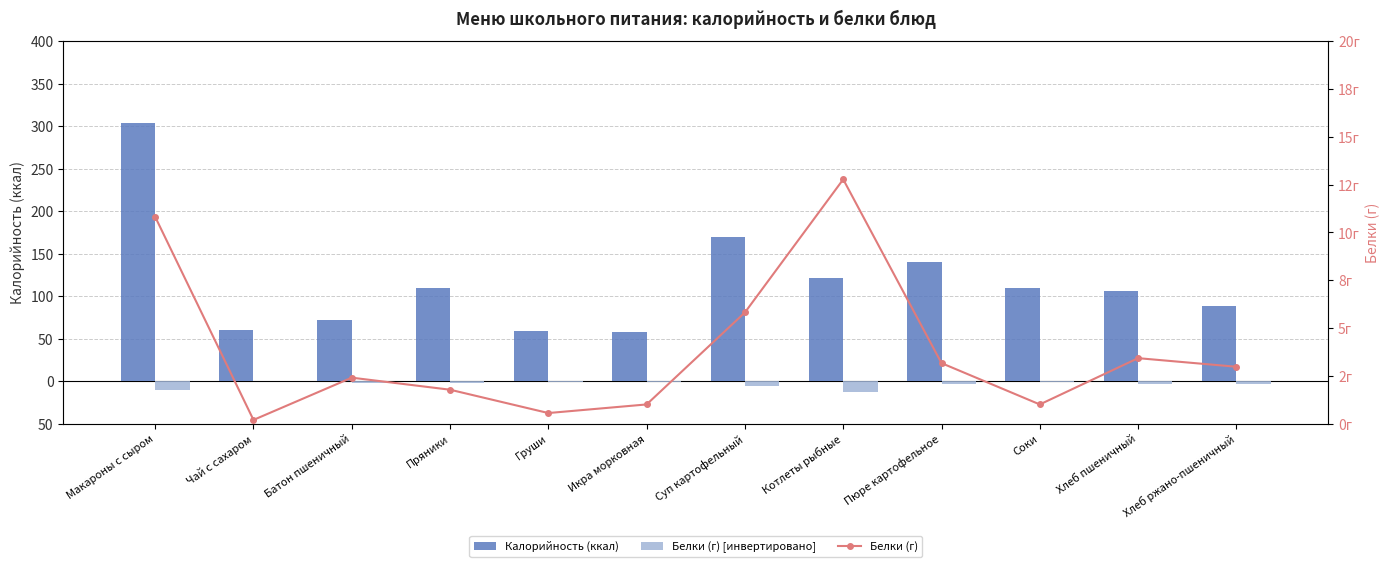

The Белки (г) series shows 0.3 at Груши. True or false?

False